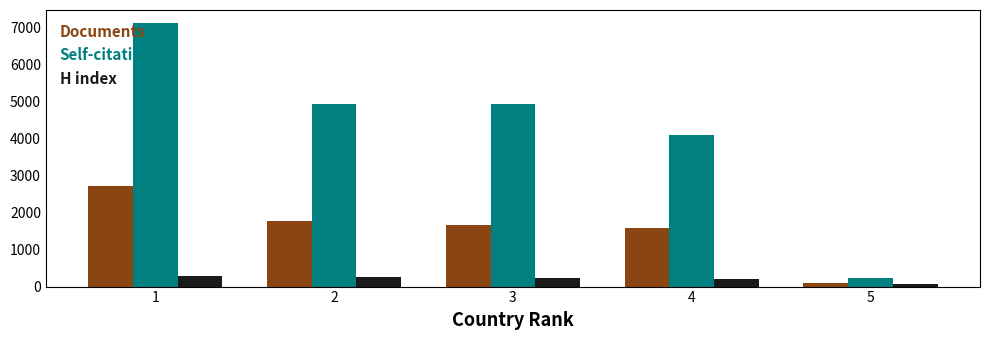

Rank the series by their average value, from highest to lowest.

Self-citations, Documents, H index